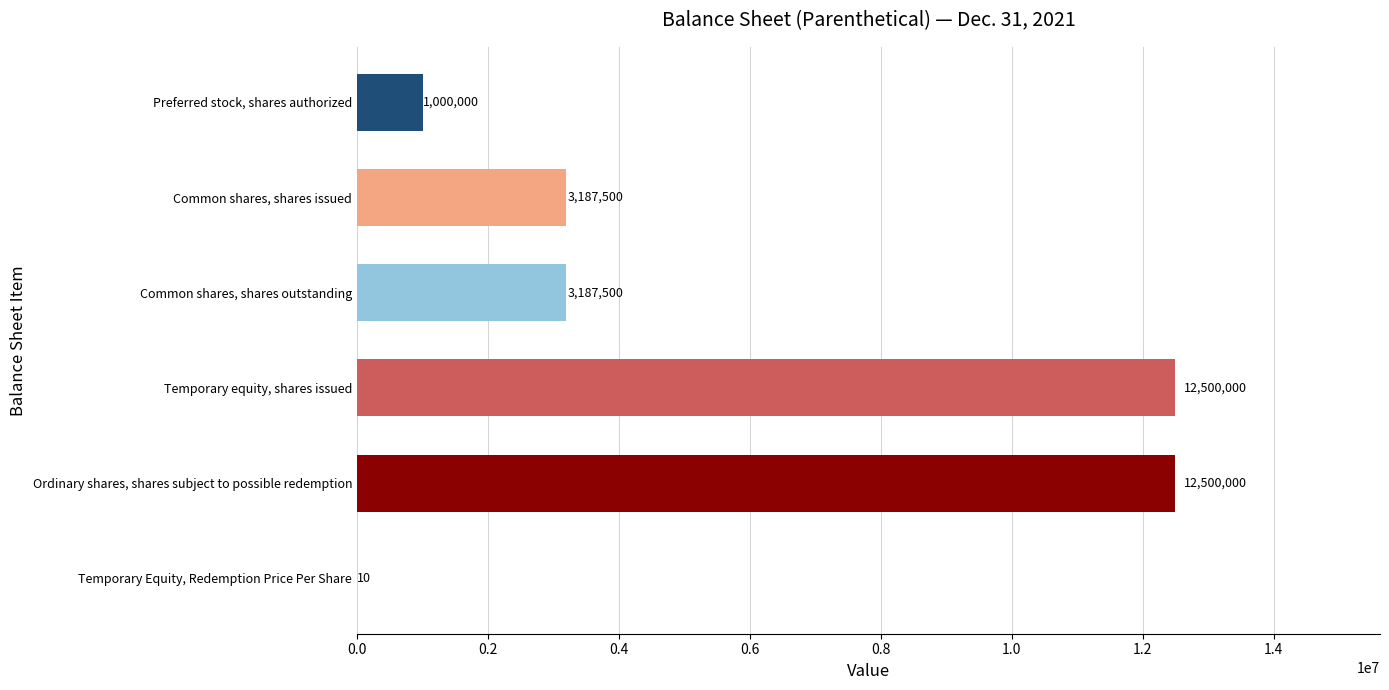

What is the greatest value displayed?

12500000